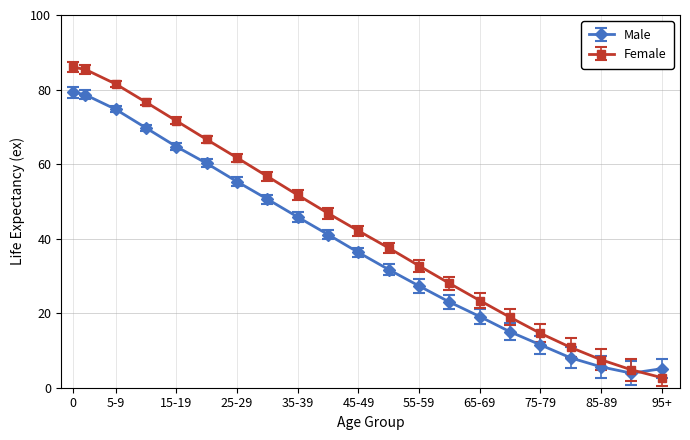

Rank the series by their average value, from lowest to highest.

Male, Female